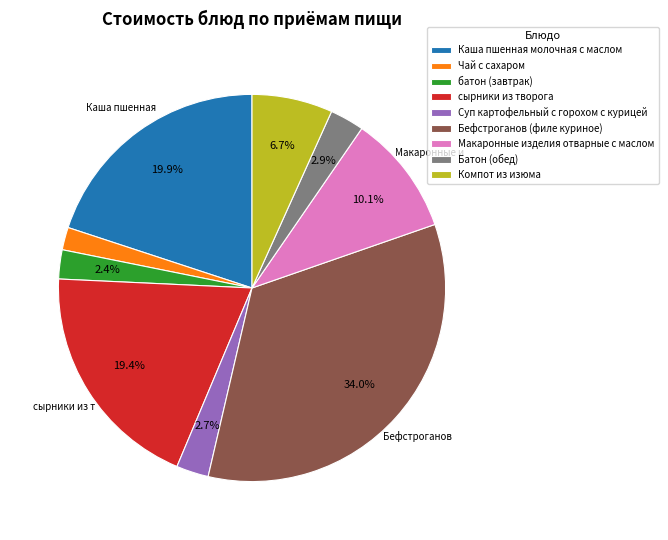

Between Каша пшенная молочная с маслом and Батон (обед), which is larger?

Каша пшенная молочная с маслом